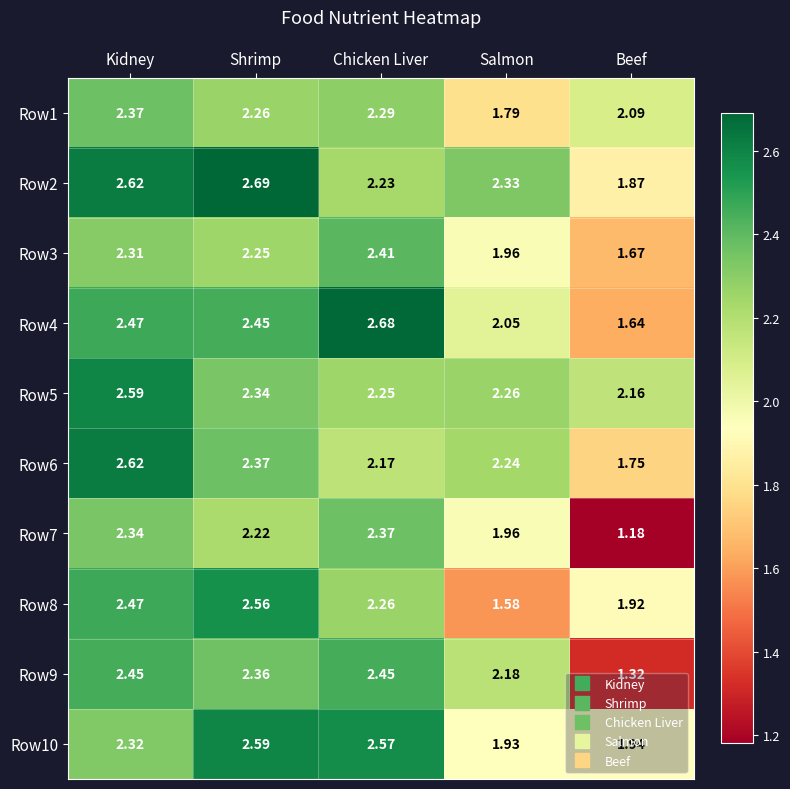

Count the number of categories in the chart.

5